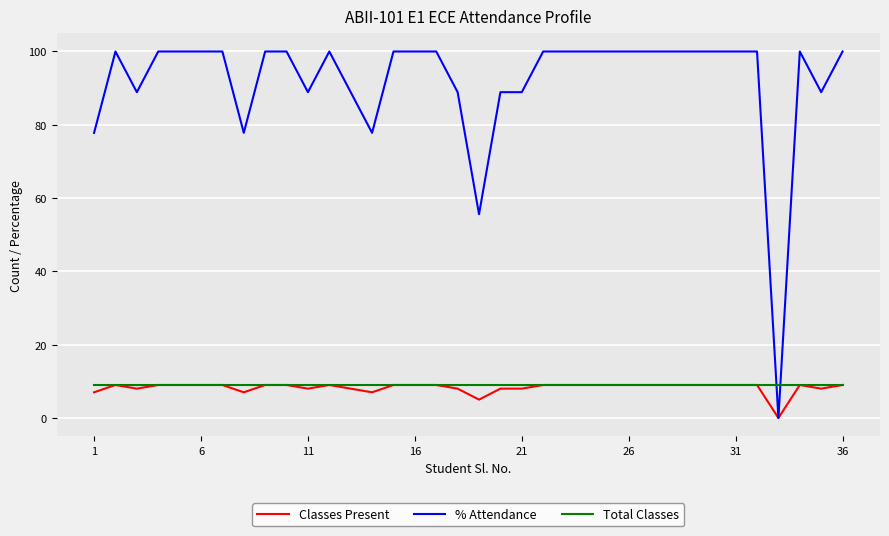

What is the highest value of the Classes Present series?

9.0